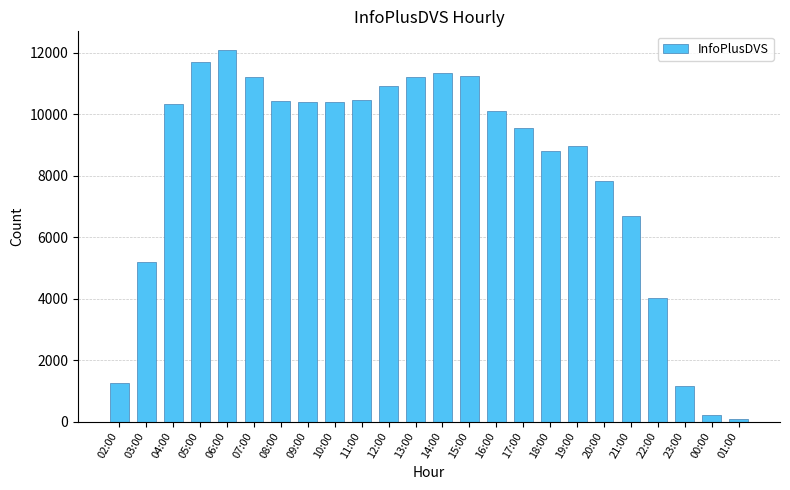

Between 17:00 and 01:00, which is larger?

17:00